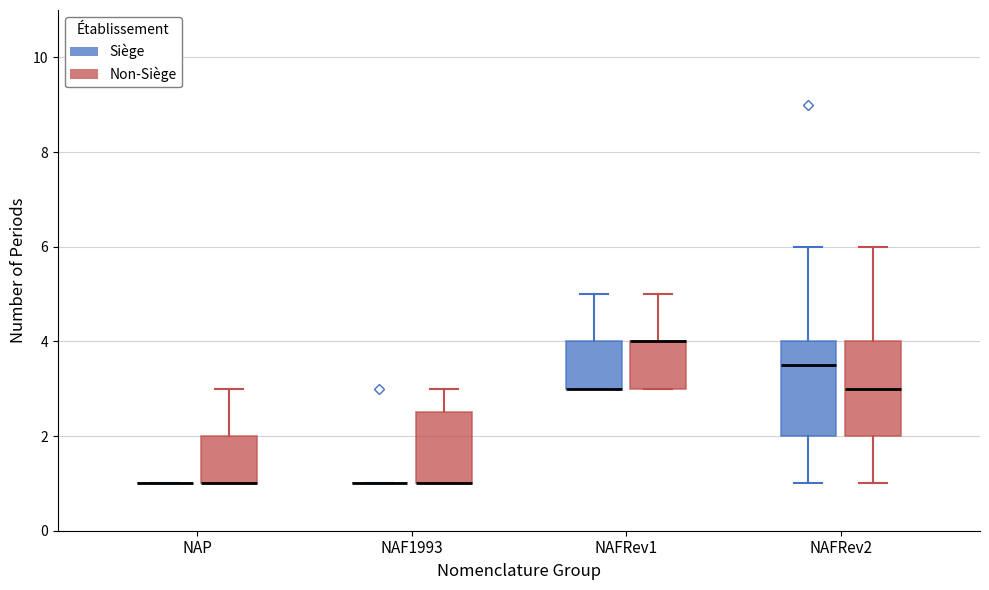

Reading left to right, read every box against the y-axis: the position of its median line, the range the box covers, and the ends of its whiskers. The values are not printed on the chart, so give them approximately, as read against the axis.

NAP (Siège): box collapsed to a line at 1.0, whiskers 1.0 to 1.0
NAP (Non-Siège): median 1.0 (drawn on the box's lower edge), box 1.0 to 2.0, whiskers 1.0 to 3.0
NAF1993 (Siège): box collapsed to a line at 1.0, whiskers 1.0 to 1.0
NAF1993 (Non-Siège): median 1.0 (drawn on the box's lower edge), box 1.0 to 2.6, whiskers 1.0 to 3.0
NAFRev1 (Siège): median 3.0 (drawn on the box's lower edge), box 3.0 to 4.0, whiskers 3.0 to 5.0
NAFRev1 (Non-Siège): median 4.0 (drawn on the box's upper edge), box 3.0 to 4.0, whiskers 3.0 to 5.0
NAFRev2 (Siège): median 3.6, box 2.0 to 4.0, whiskers 1.0 to 6.0
NAFRev2 (Non-Siège): median 3.0, box 2.0 to 4.0, whiskers 1.0 to 6.0